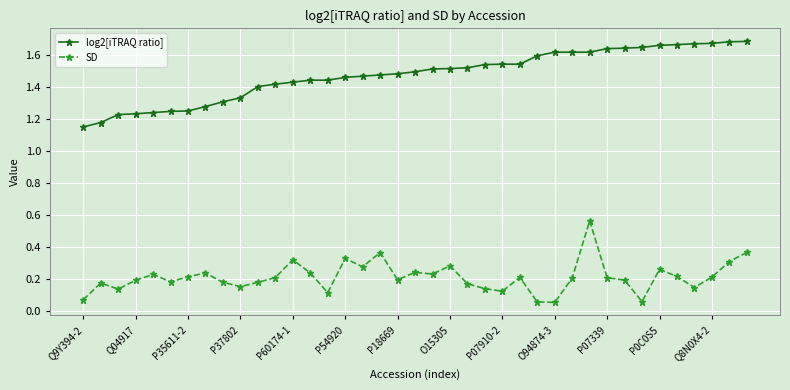

What is the difference between the maximum and minimum values in the SD series?

0.5